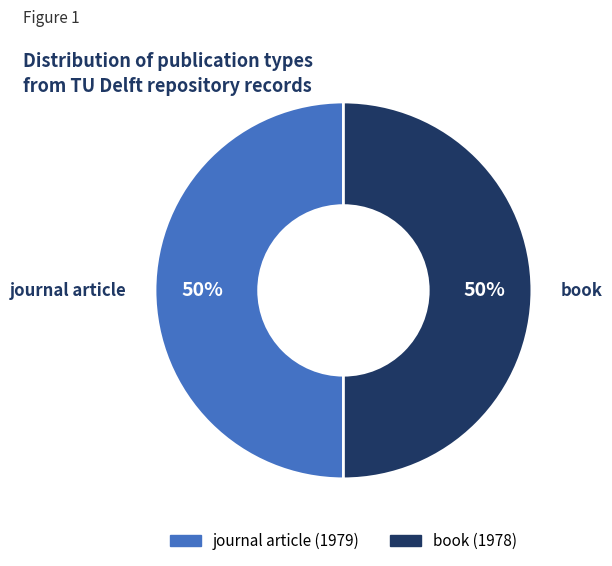

To the nearest percent, what is the combined percentage of book and journal article?

100%